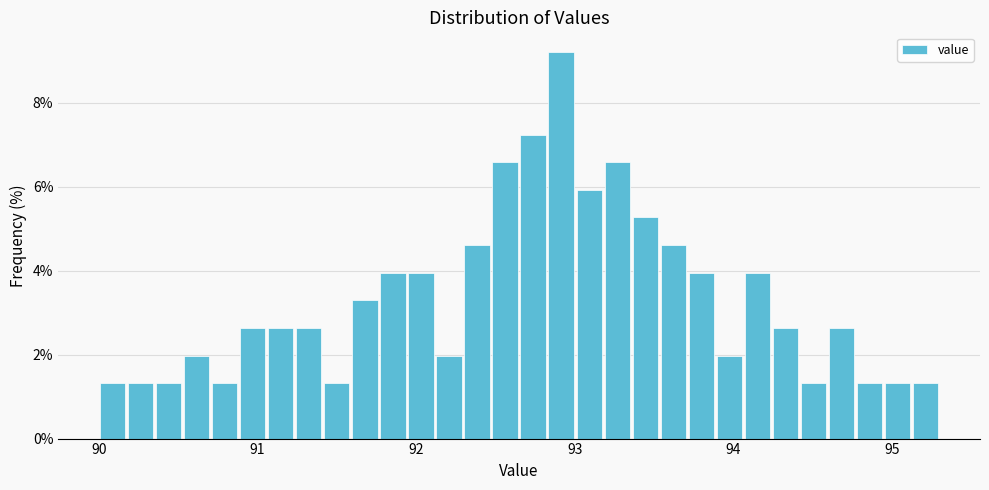

Around what value on the x-axis is the tallest bar? Give the approximate position of its centre, as read against the axis.

92.9